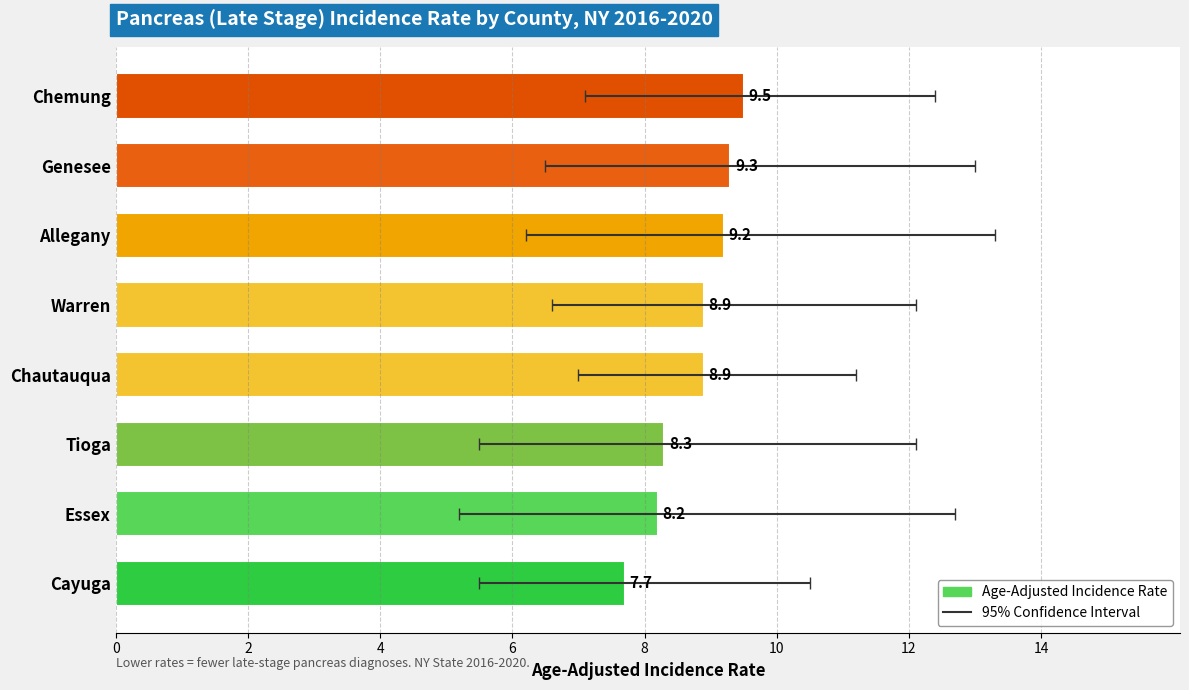

What is the difference between the Age-Adjusted Incidence Rate values at Tioga and Warren?

0.6